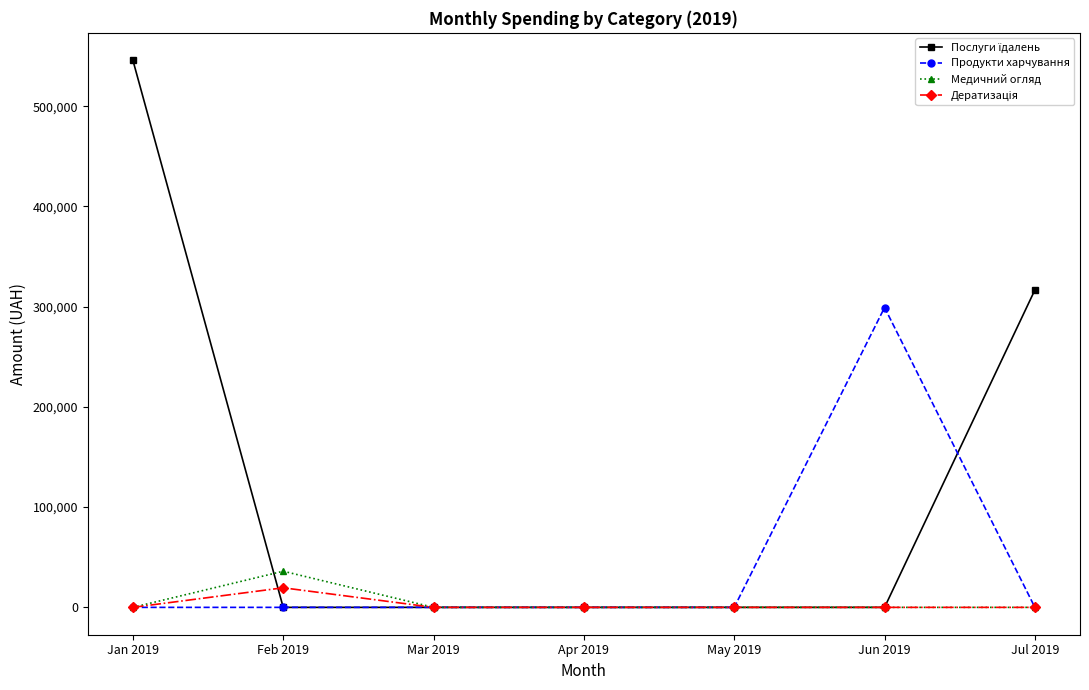

Which category has the highest value in the Продукти харчування series?

Jun 2019